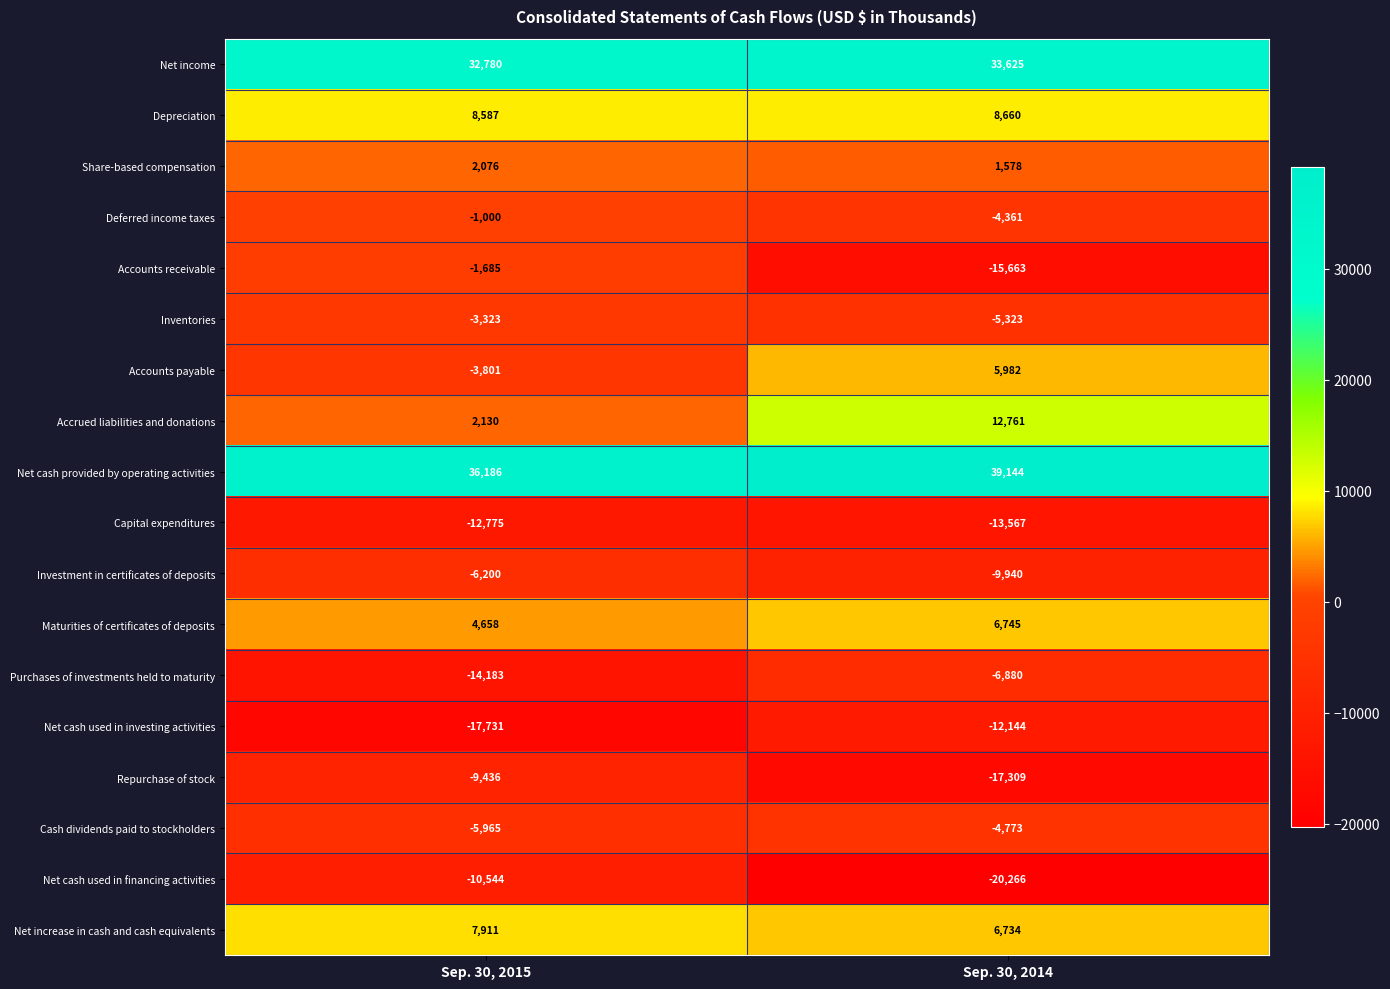

Which category has the lowest value across all series?

Sep. 30, 2014